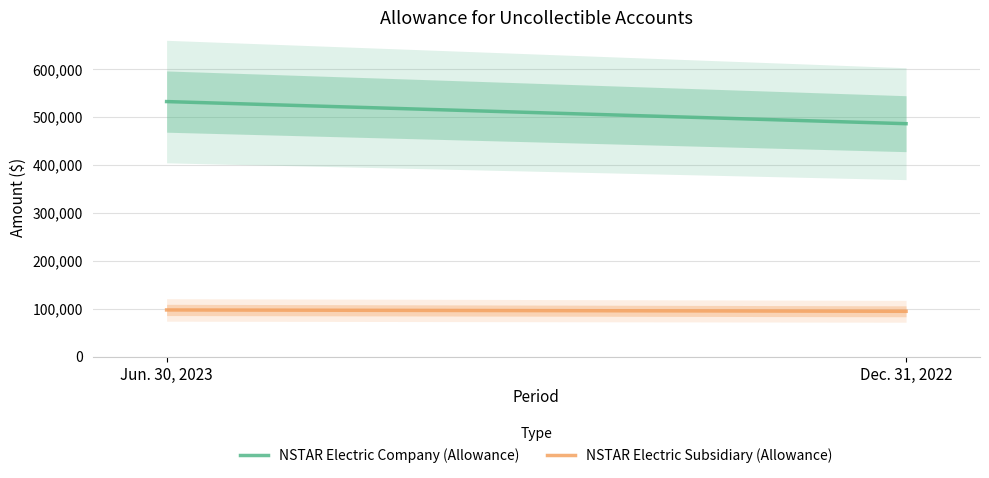

At how many categories does at least one series exceed 369346?

2